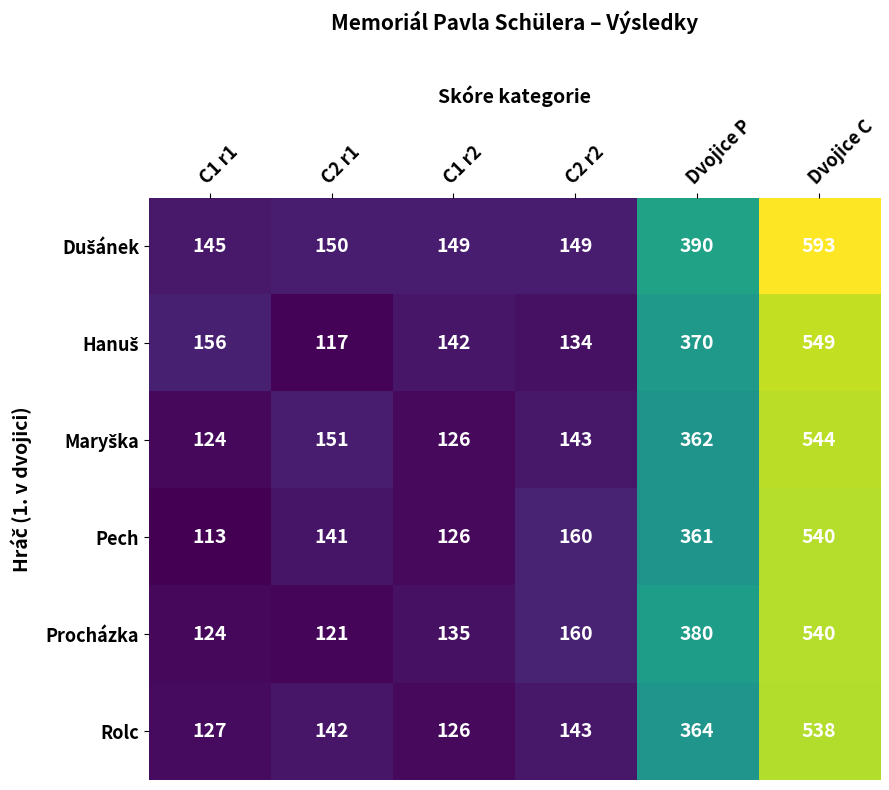

Which series changed the most between C1 r1 and Dvojice P?

Procházka